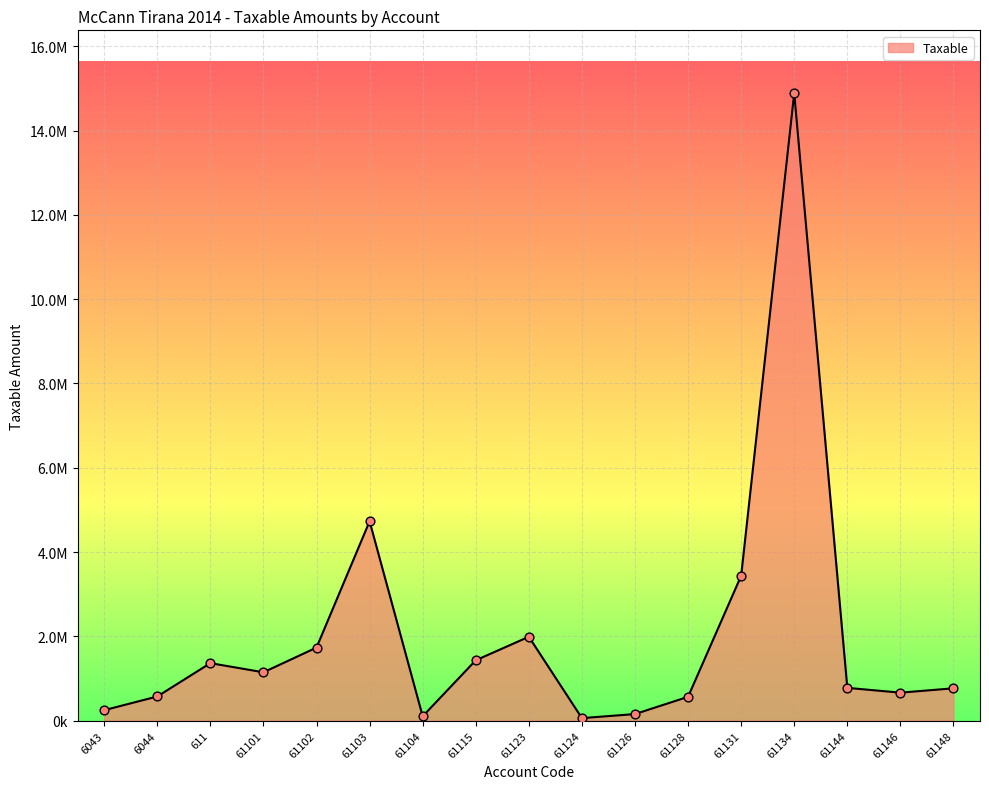

Which has a higher value, 61144 or 61131?

61131